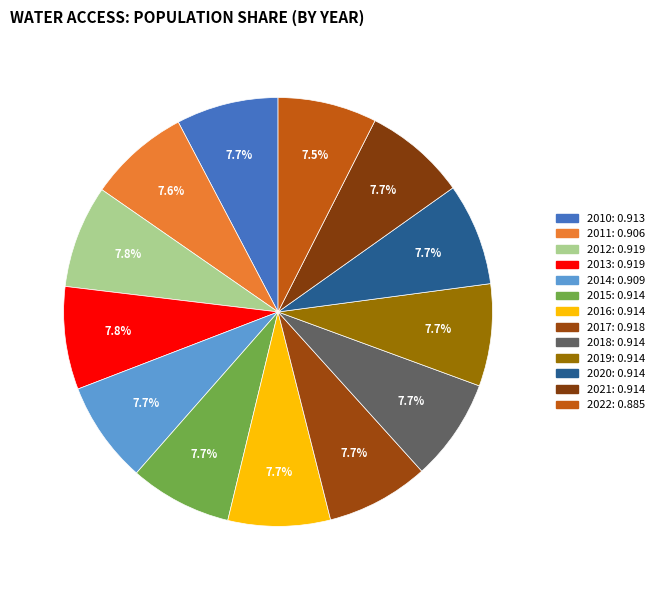

How many segments does this pie chart have?

13